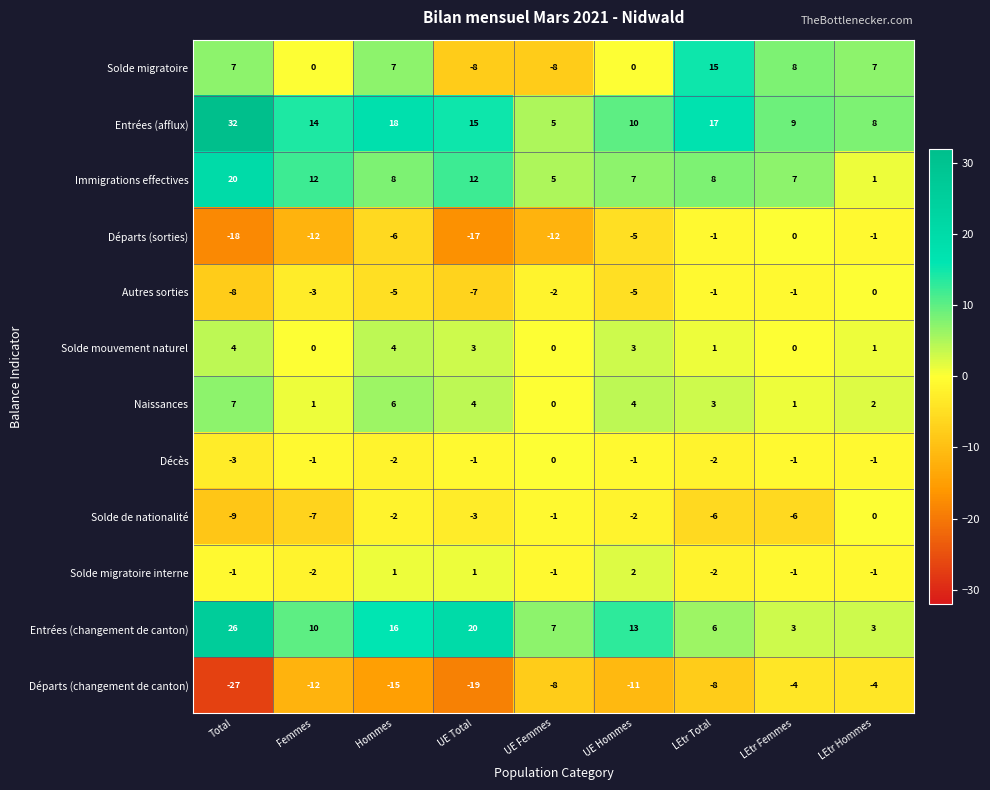

Where is Naissances nearest to the value 3?

LEtr Total